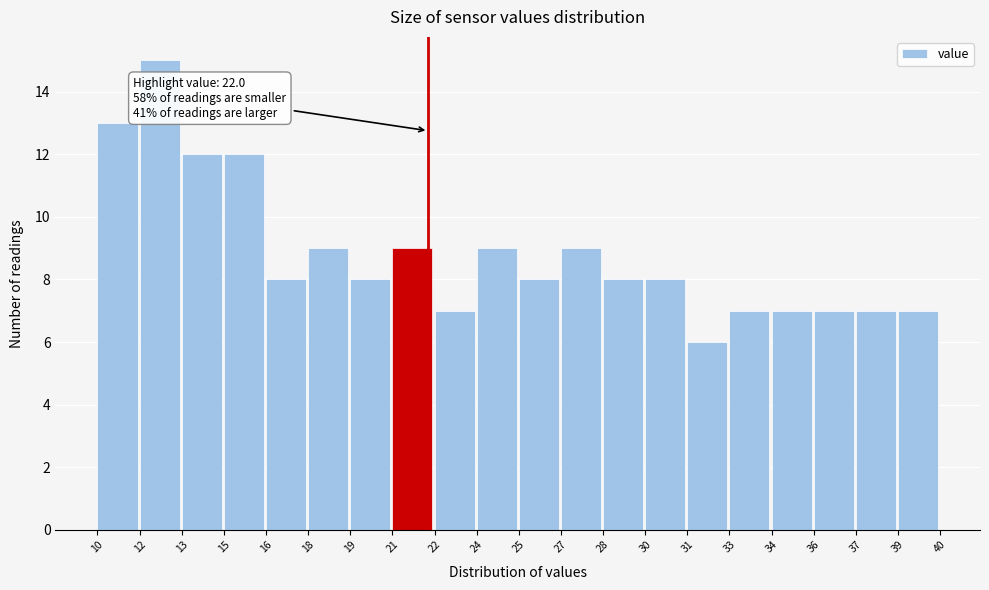

Reading left to right, list all the values displayed in this chart.

13	15	12	12	8	9	8	9	7	9	8	9	8	8	6	7	7	7	7	7